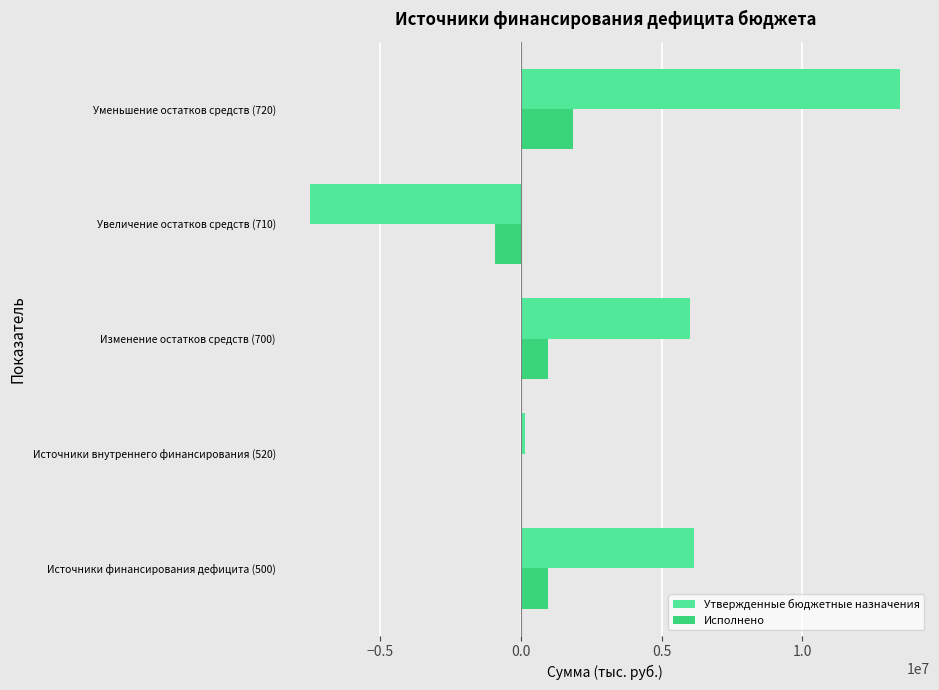

Count the number of categories in the chart.

5